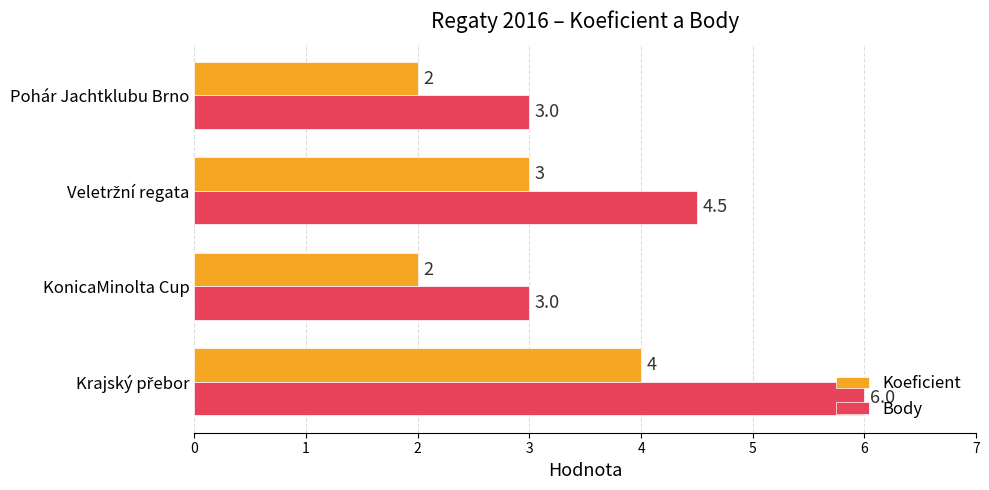

What value does the Body series have at Pohár Jachtklubu Brno?

3.0